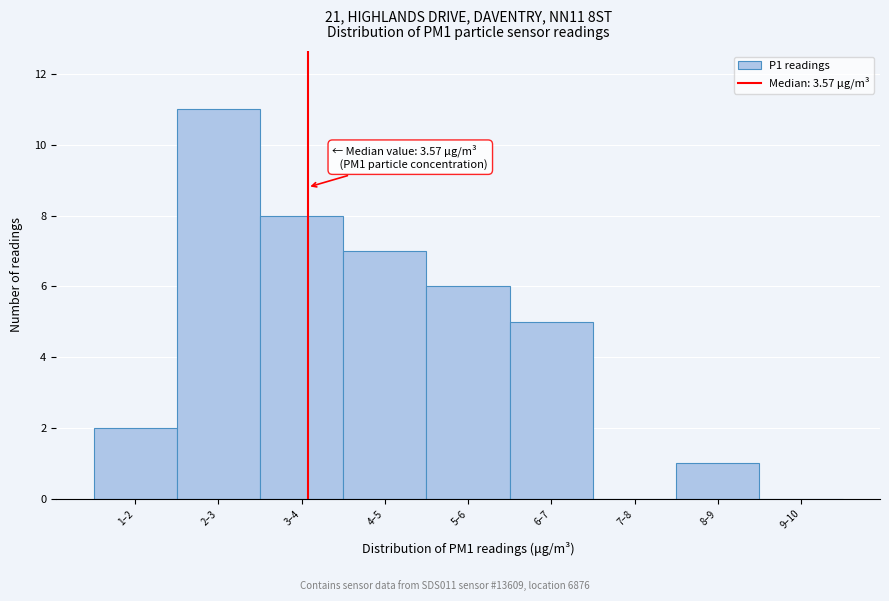

Reading left to right, extract all data points from this chart.

1–2=2	2–3=11	3–4=8	4–5=7	5–6=6	6–7=5	7–8=0	8–9=1	9–10=0